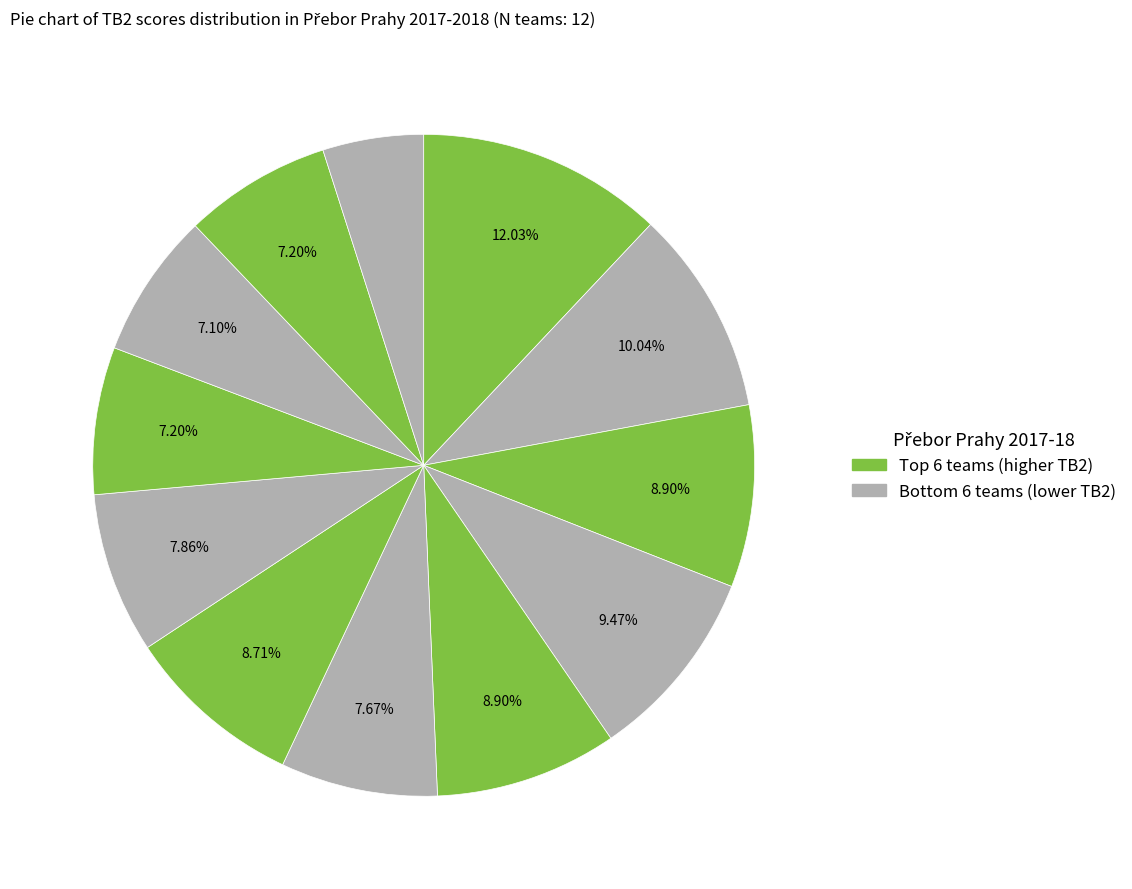

Count the number of slices in the pie.

12